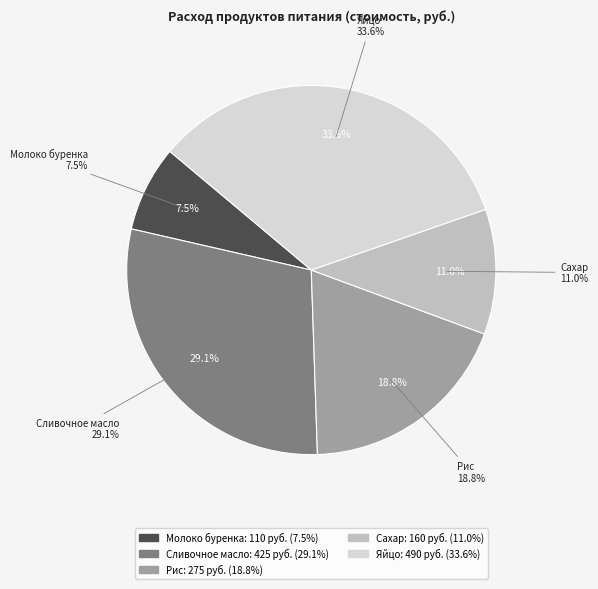

To the nearest percent, what is the difference between the Яйцо and Сливочное масло slice percentages?

4%